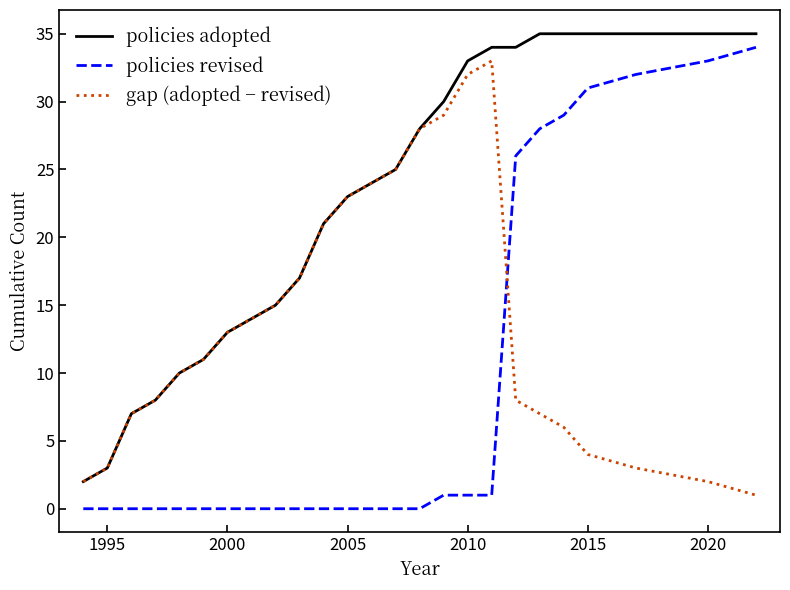

What is the difference between the second highest and second lowest values in the policies revised series?

33